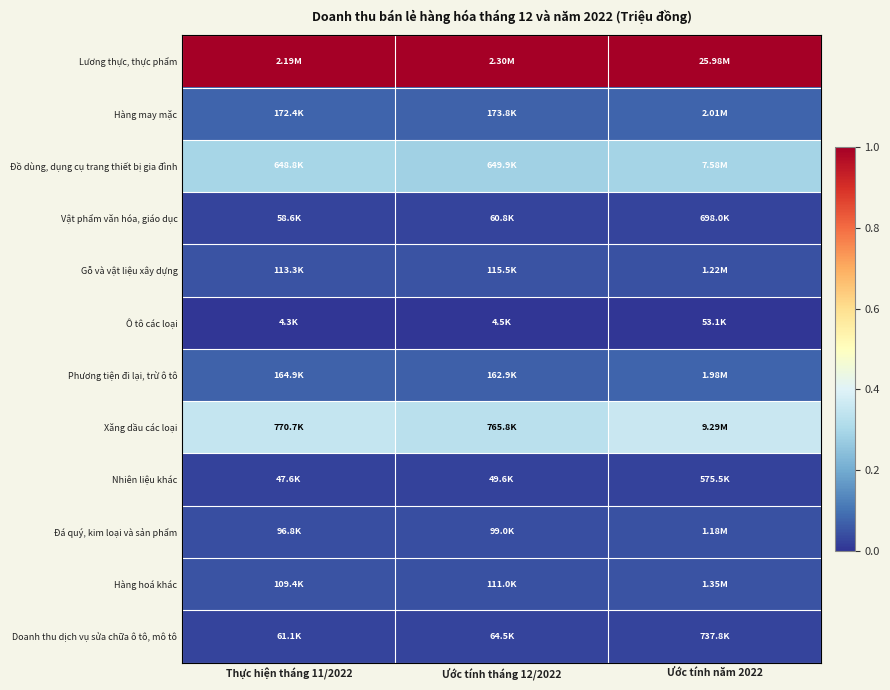

Reading right to left, transcribe all the data shown in this chart.

Lương thực, thực phẩm: Ước tính năm 2022=1.0	Ước tính tháng 12/2022=1.0	Thực hiện tháng 11/2022=1.0
Hàng may mặc: Ước tính năm 2022=0.1	Ước tính tháng 12/2022=0.1	Thực hiện tháng 11/2022=0.1
Đồ dùng, dụng cụ trang thiết bị gia đình: Ước tính năm 2022=0.3	Ước tính tháng 12/2022=0.3	Thực hiện tháng 11/2022=0.3
Vật phẩm văn hóa, giáo dục: Ước tính năm 2022=0.0	Ước tính tháng 12/2022=0.0	Thực hiện tháng 11/2022=0.0
Gỗ và vật liệu xây dựng: Ước tính năm 2022=0.0	Ước tính tháng 12/2022=0.0	Thực hiện tháng 11/2022=0.0
Ô tô các loại: Ước tính năm 2022=0.0	Ước tính tháng 12/2022=0.0	Thực hiện tháng 11/2022=0.0
Phương tiện đi lại, trừ ô tô: Ước tính năm 2022=0.1	Ước tính tháng 12/2022=0.1	Thực hiện tháng 11/2022=0.1
Xăng dầu các loại: Ước tính năm 2022=0.4	Ước tính tháng 12/2022=0.3	Thực hiện tháng 11/2022=0.4
Nhiên liệu khác: Ước tính năm 2022=0.0	Ước tính tháng 12/2022=0.0	Thực hiện tháng 11/2022=0.0
Đá quý, kim loại và sản phẩm: Ước tính năm 2022=0.0	Ước tính tháng 12/2022=0.0	Thực hiện tháng 11/2022=0.0
Hàng hoá khác: Ước tính năm 2022=0.1	Ước tính tháng 12/2022=0.0	Thực hiện tháng 11/2022=0.0
Doanh thu dịch vụ sửa chữa ô tô, mô tô: Ước tính năm 2022=0.0	Ước tính tháng 12/2022=0.0	Thực hiện tháng 11/2022=0.0